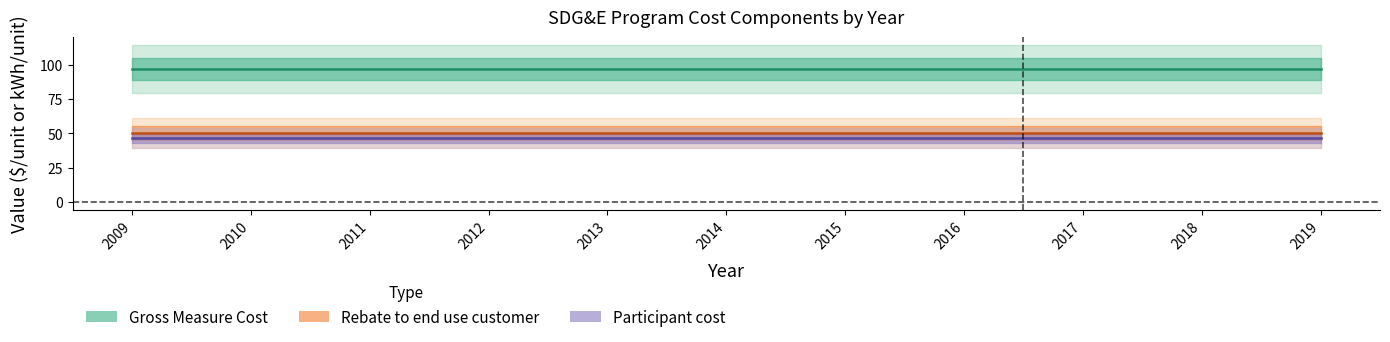

What is the maximum value for Gross Measure Cost?

96.9